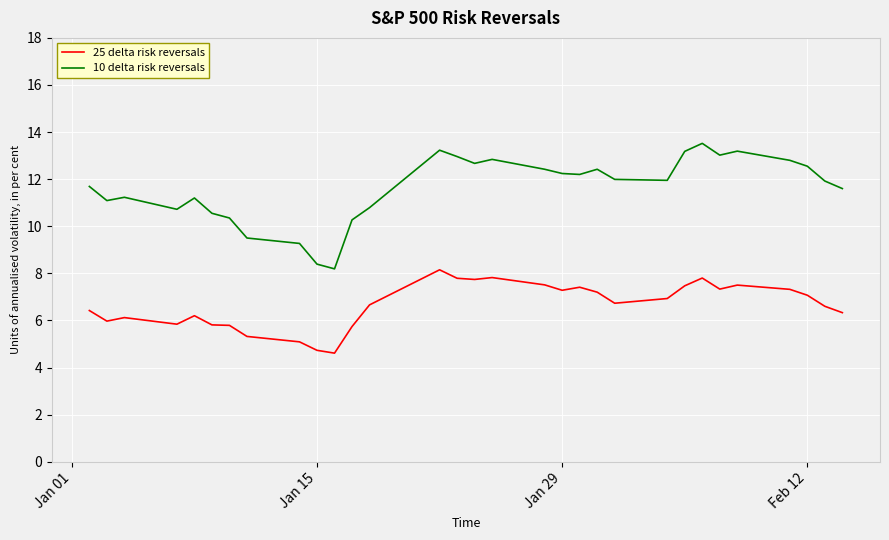

What are all the series names shown in the legend?

25 delta risk reversals, 10 delta risk reversals